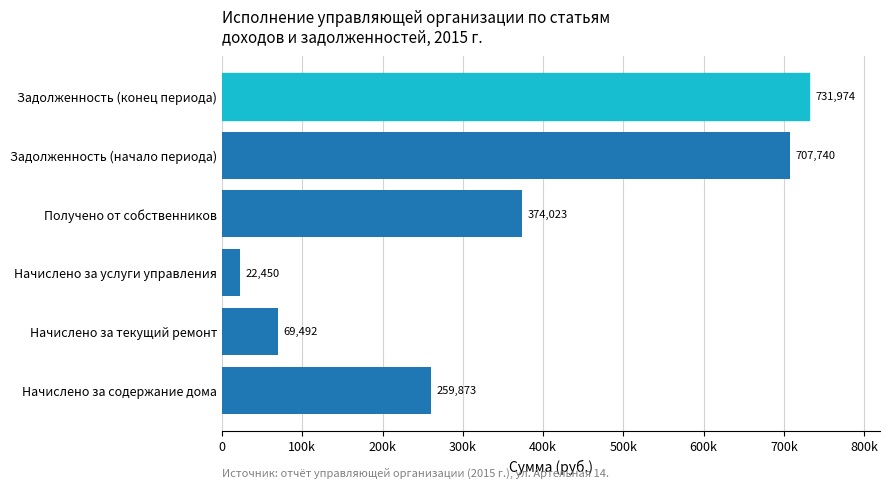

Are the bars grouped side by side (vs. stacked)?

No